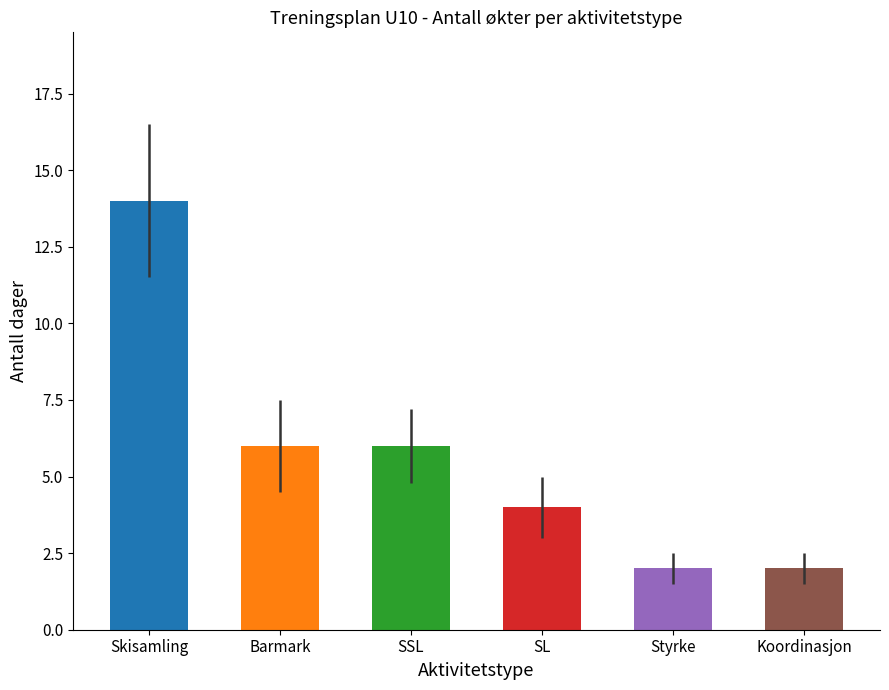

Does the chart contain any negative values?

No